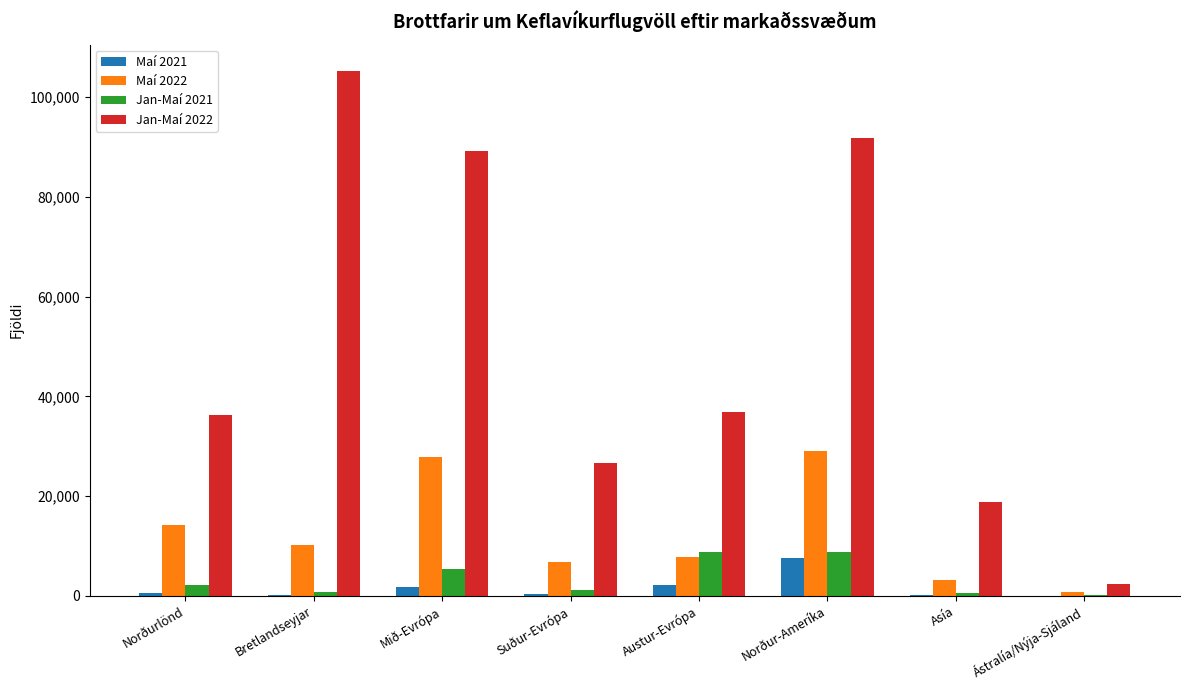

Is it true that Maí 2022 equals 7846 at Austur-Evrópa?

True